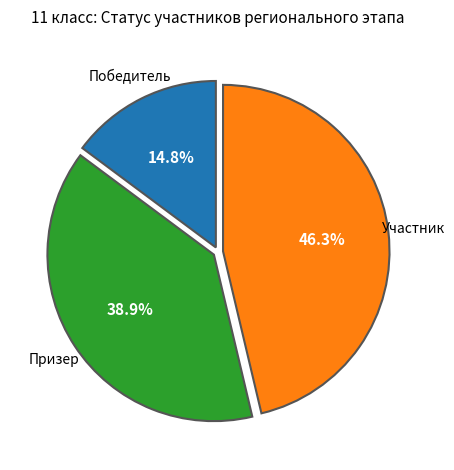

Is there a majority slice in this chart?

No